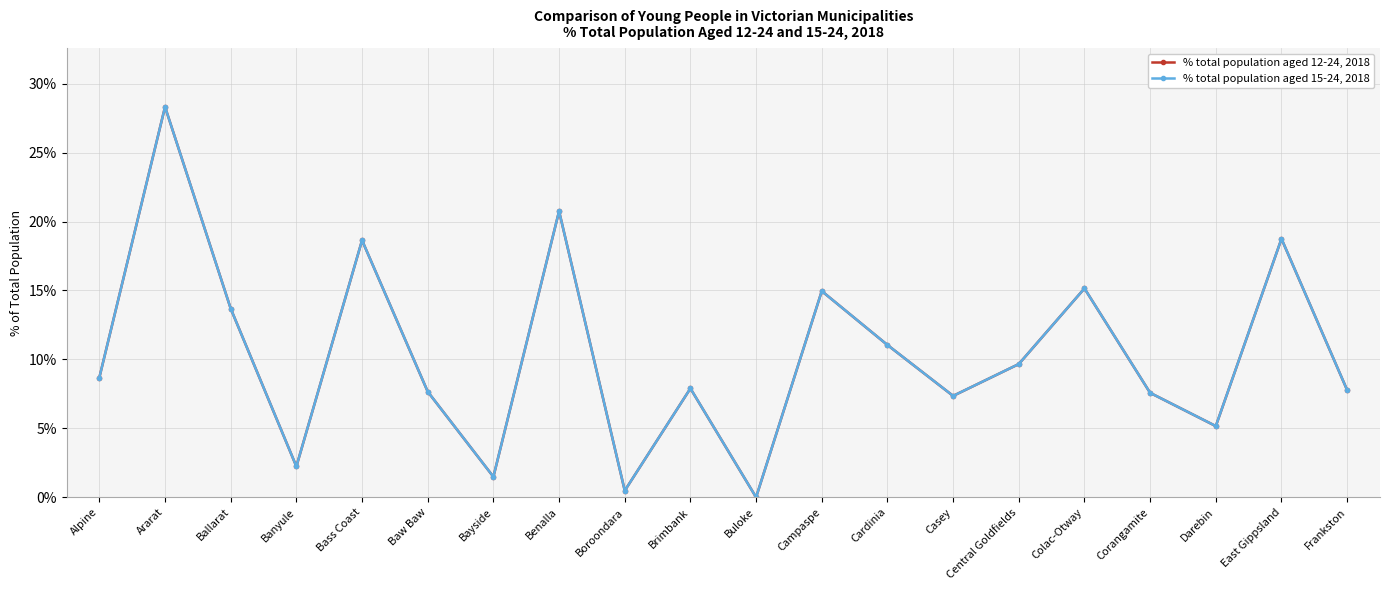

At which label does % total population aged 15-24, 2018 first exceed 8?

Alpine